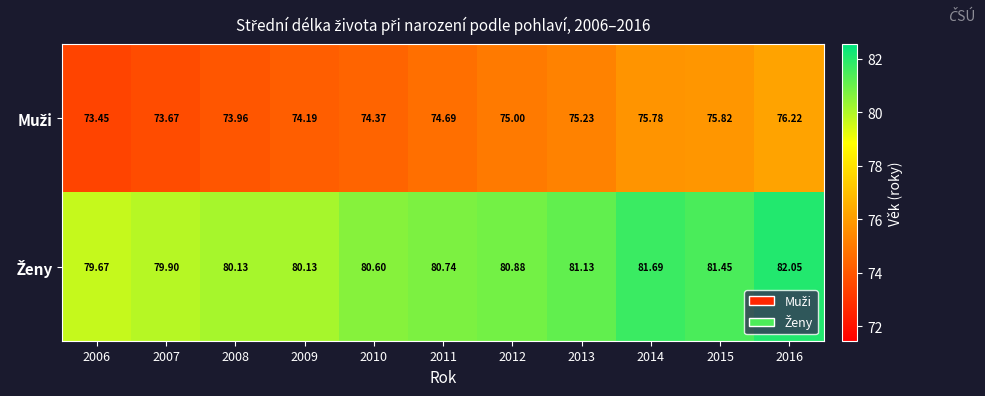

At which category is the sum across all series the highest?

2016